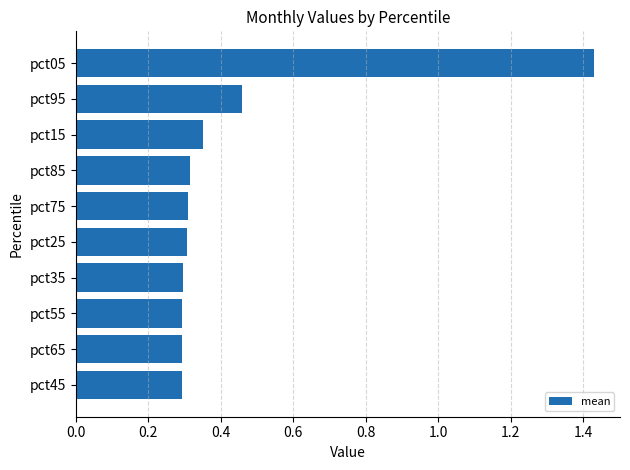

Count the values in the range 0 to 1.

9